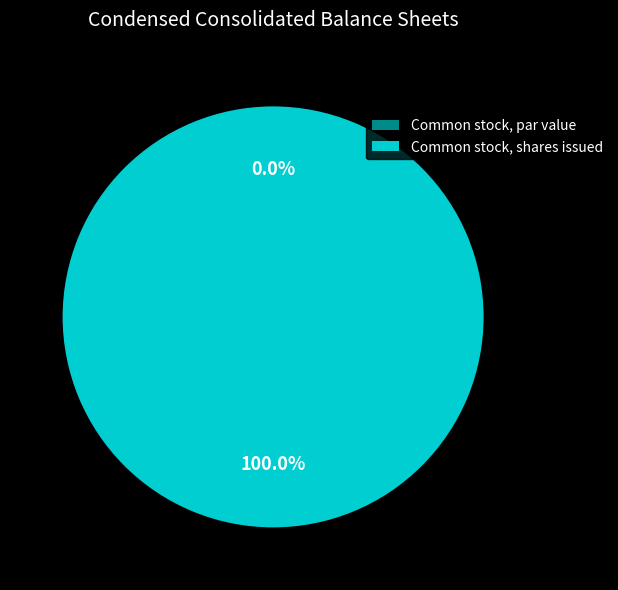

Which category accounts for the majority?

Common stock, shares issued